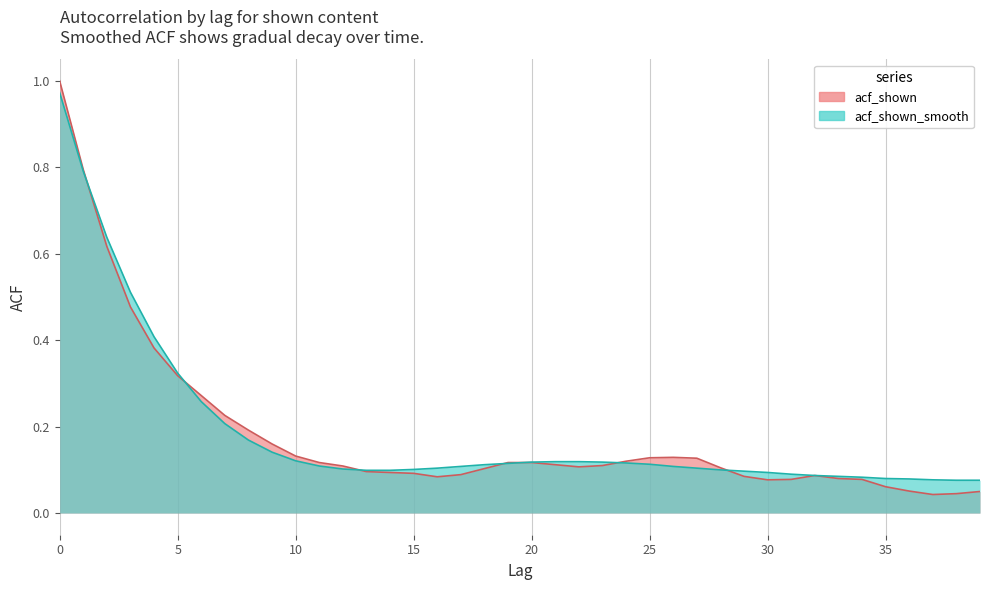

What is the average value of the acf_shown series?

0.2